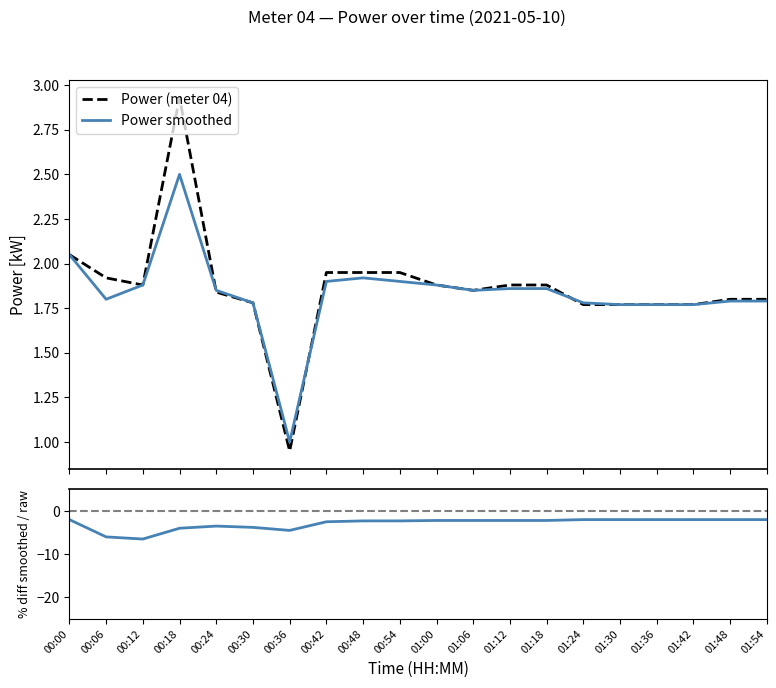

Is this an area chart (filled region under the line)?

No